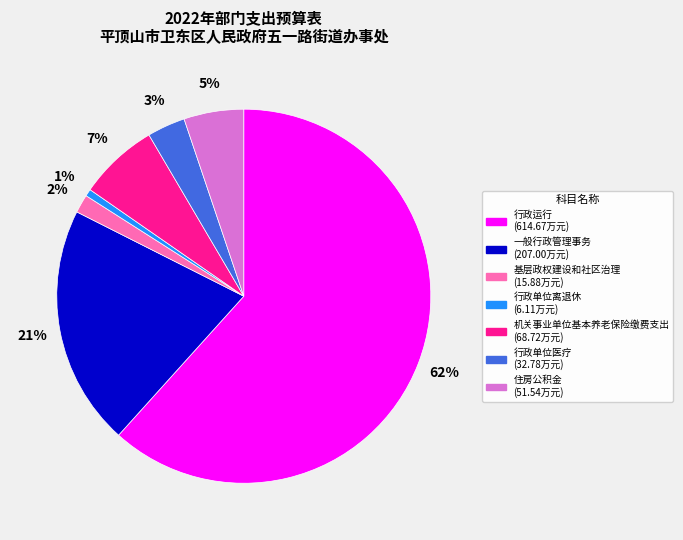

What is the majority slice?

行政运行